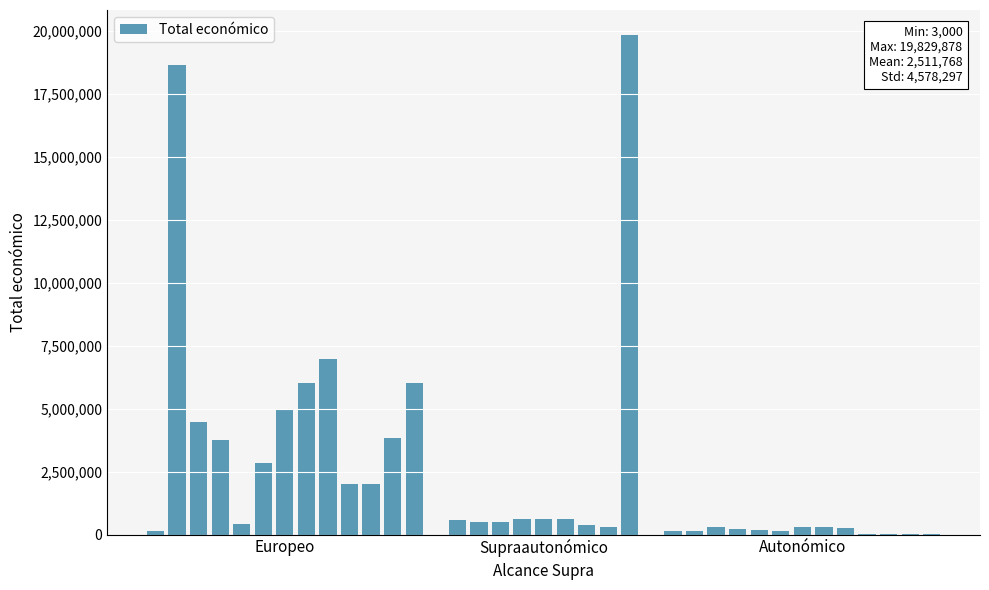

What is the sum of all values?

87911894